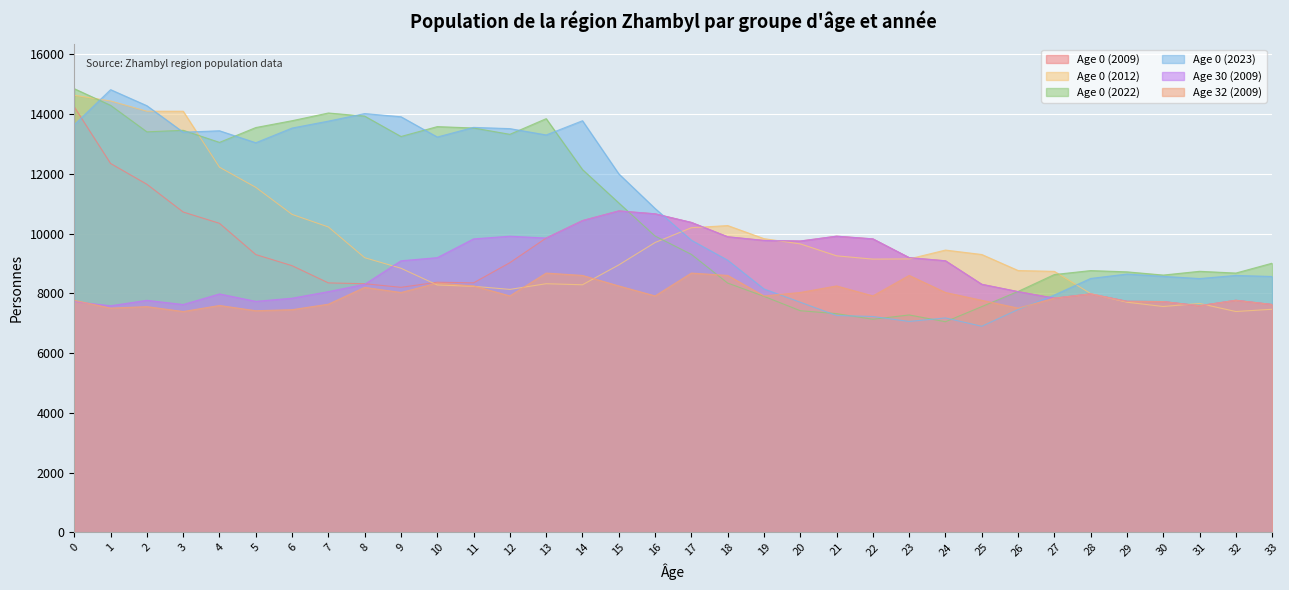

At 30, list the series in order from largest to smallest.

col_13, col_22, col_1, col_30, col_32, col_3